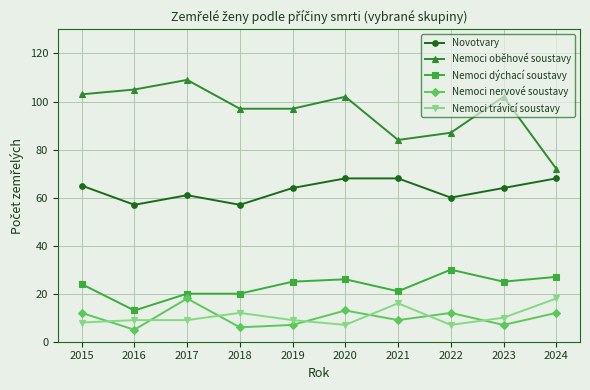

The Novotvary series shows 117 at 2021. True or false?

False